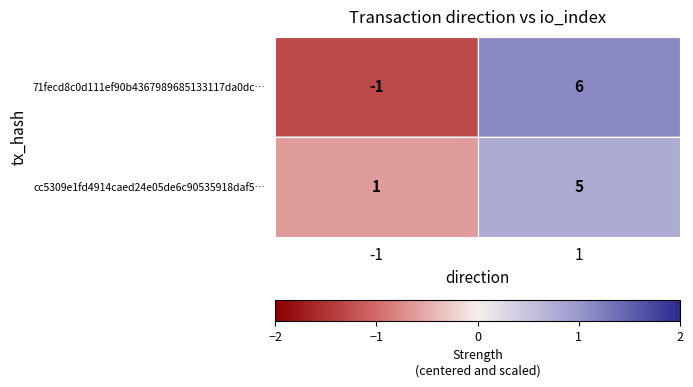

Is it true that 71fecd8c0d111ef90b4367989685133117da0dc… equals 0 at -1?

False